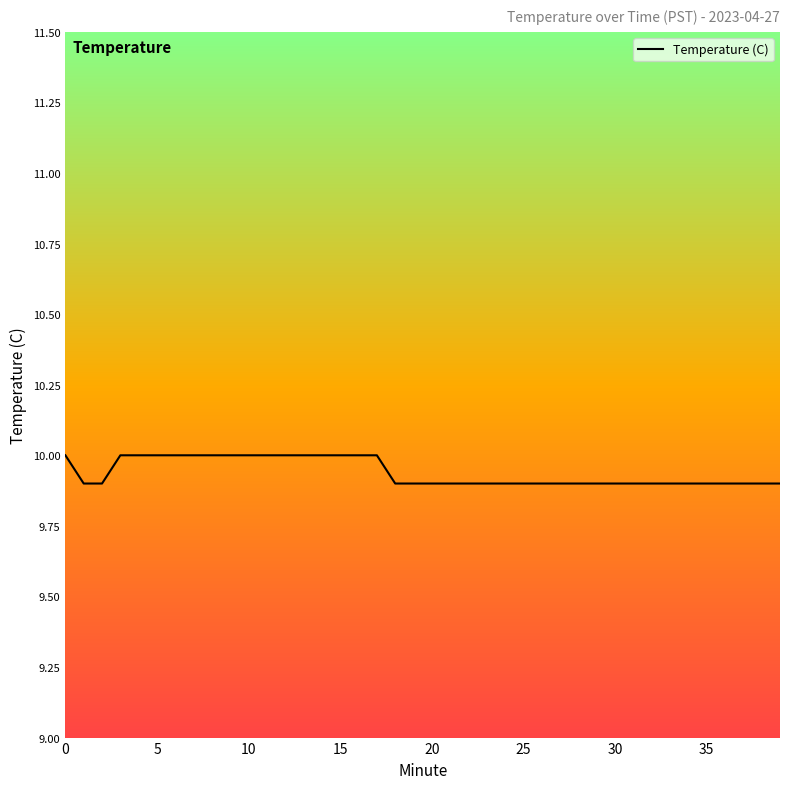

What is the minimum value shown in the chart?

9.9